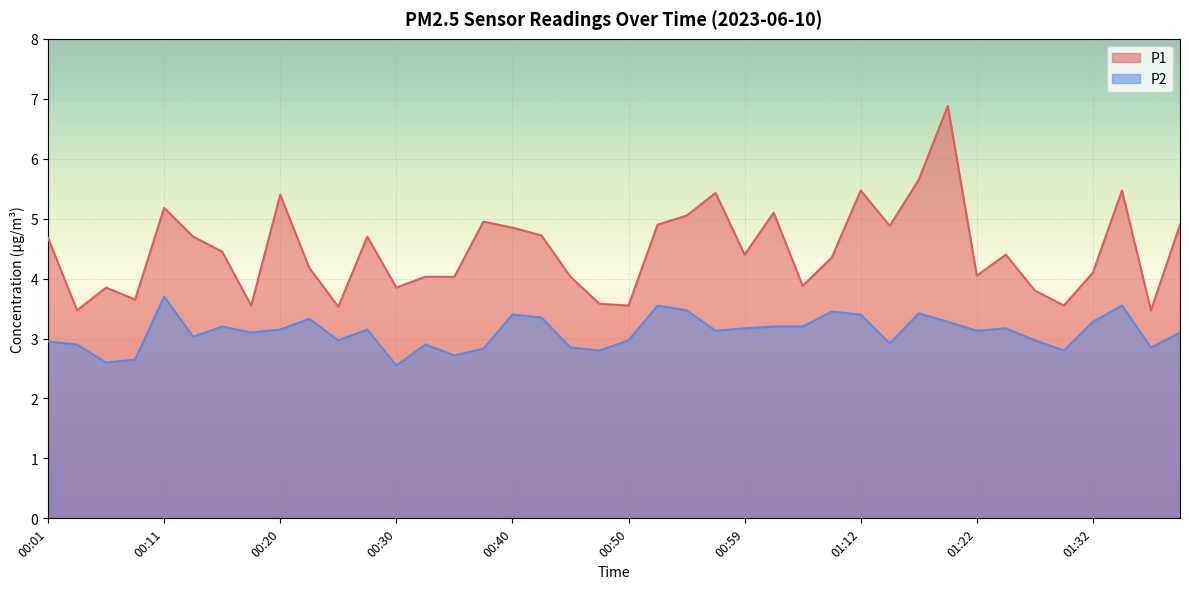

Reading right to left, what are all the values shown in this chart?

P1: 4.9	3.5	5.5	4.1	3.5	3.8	4.4	4.0	6.9	5.7	4.9	5.5	4.3	3.9	5.1	4.4	5.4	5.0	4.9	3.5	3.6	4.0	4.7	4.8	5.0	4.0	4.0	3.9	4.7	3.5	4.2	5.4	3.5	4.5	4.7	5.2	3.6	3.9	3.5	4.7
P2: 3.1	2.9	3.5	3.3	2.8	3.0	3.2	3.1	3.3	3.4	2.9	3.4	3.5	3.2	3.2	3.2	3.1	3.5	3.5	3.0	2.8	2.9	3.4	3.4	2.8	2.7	2.9	2.5	3.1	3.0	3.3	3.1	3.1	3.2	3.0	3.7	2.6	2.6	2.9	3.0